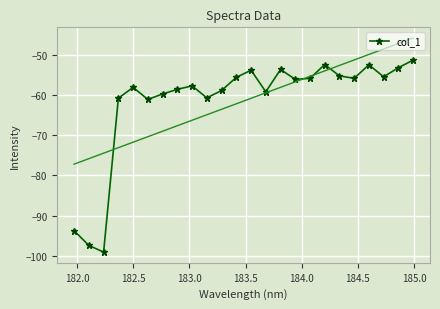

What is the lowest value of the col_1 series?

-99.1